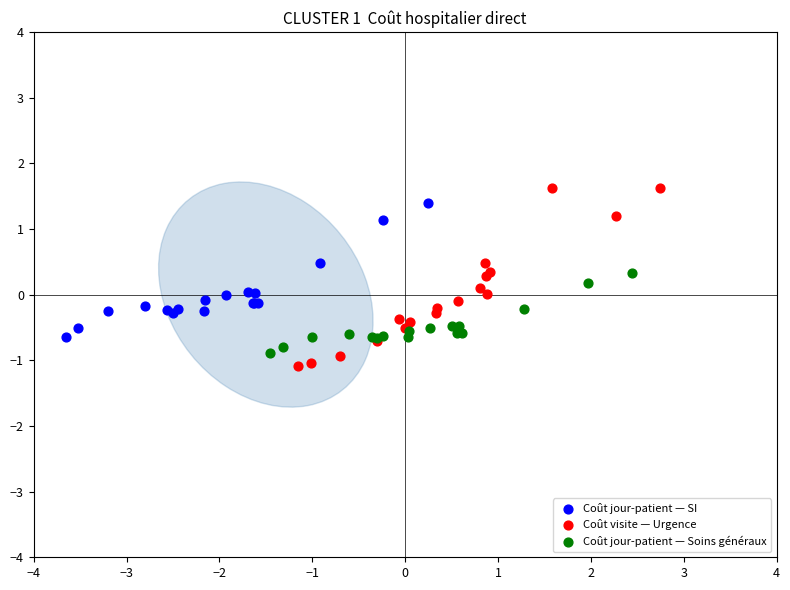

Which series contains the highest Y value?

Coût visite — Urgence